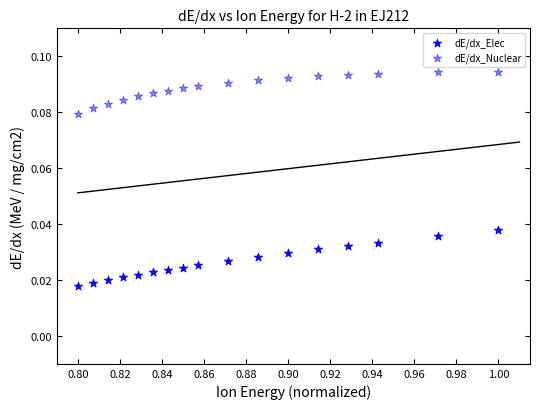

Count the number of points in this scatter plot.

34